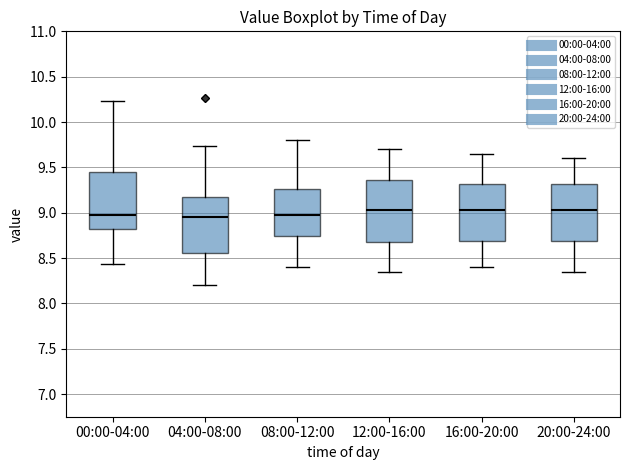

Reading left to right, read every box against the y-axis: the position of its median line, the range the box covers, and the ends of its whiskers. The values are not printed on the chart, so give them approximately, as read against the axis.

00:00-04:00: median 9.00, box 8.80 to 9.45, whiskers 8.45 to 10.25
04:00-08:00: median 8.95, box 8.55 to 9.20, whiskers 8.20 to 9.75
08:00-12:00: median 9.00, box 8.75 to 9.25, whiskers 8.40 to 9.80
12:00-16:00: median 9.05, box 8.70 to 9.35, whiskers 8.35 to 9.70
16:00-20:00: median 9.05, box 8.70 to 9.30, whiskers 8.40 to 9.65
20:00-24:00: median 9.05, box 8.70 to 9.30, whiskers 8.35 to 9.60